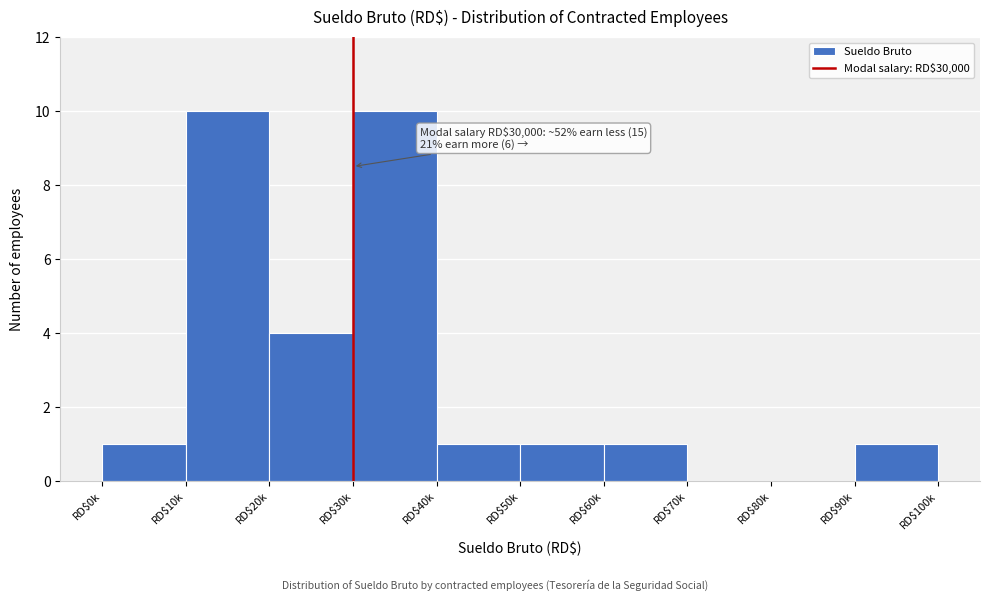

What is the sum of all values?

29